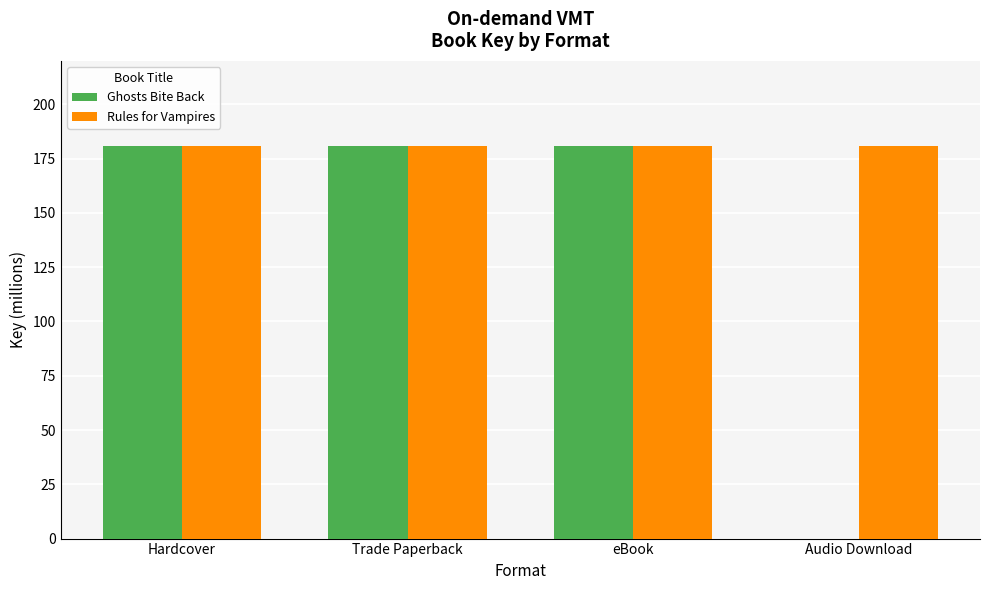

What are all the series names shown in the legend?

Ghosts Bite Back, Rules for Vampires